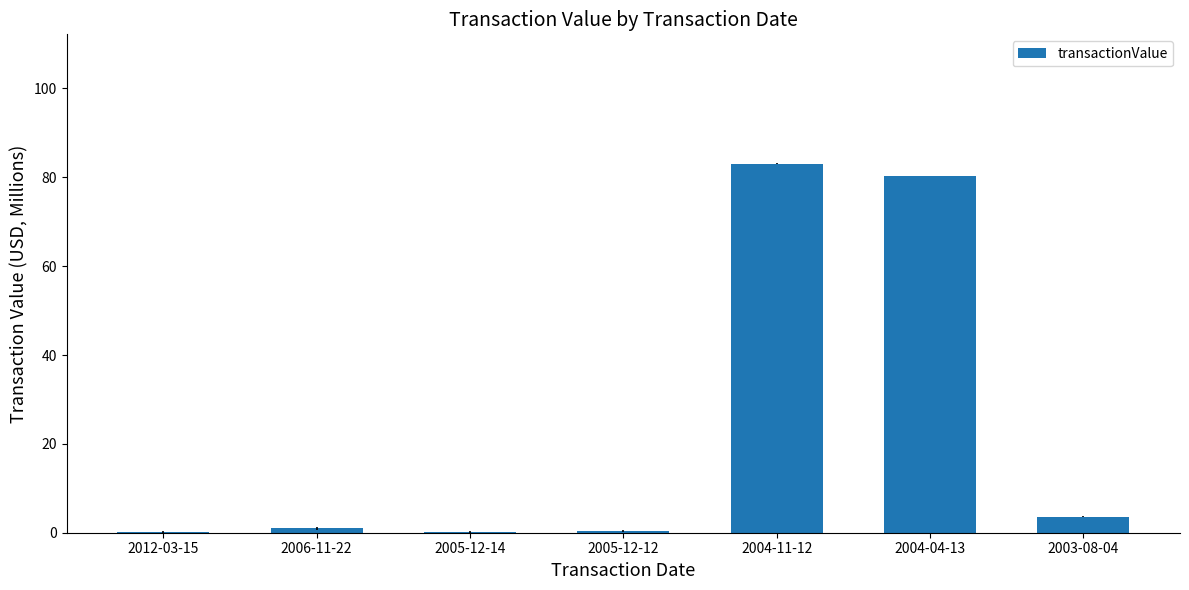

Is it true that the value at 2004-04-13 is 119.5?

False